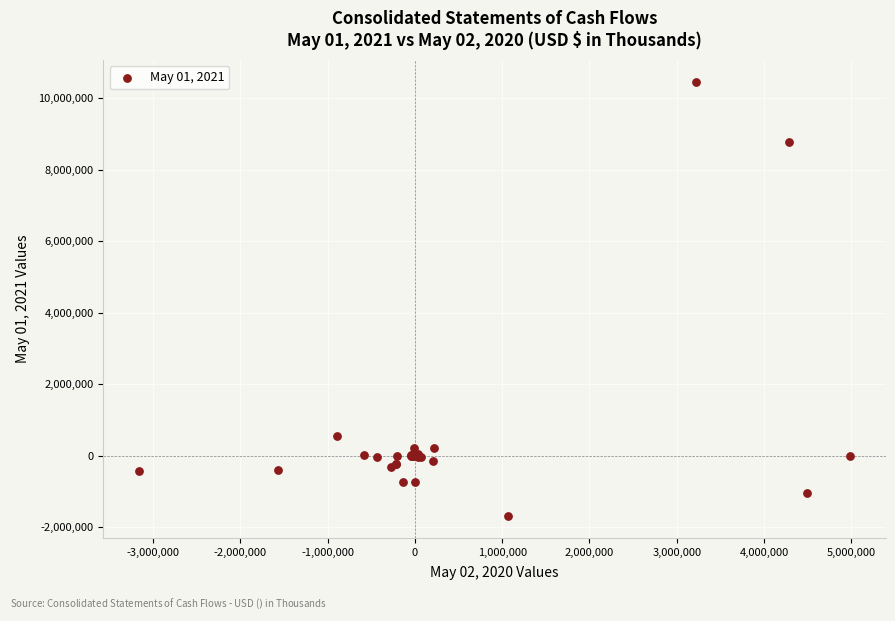

What Y value in the scatter plot is closest to 4387742?

533930